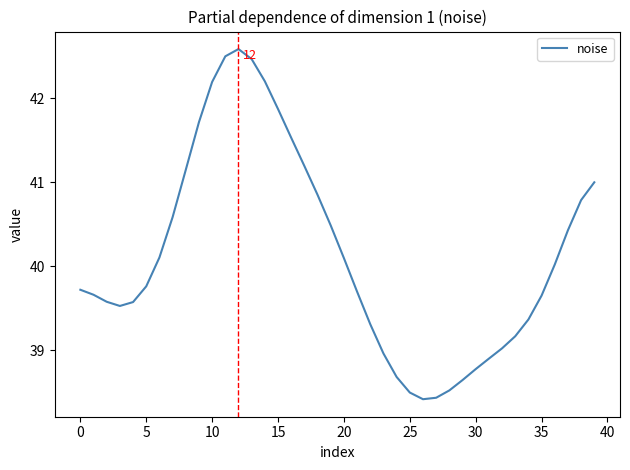

What is the smallest value displayed?

38.4